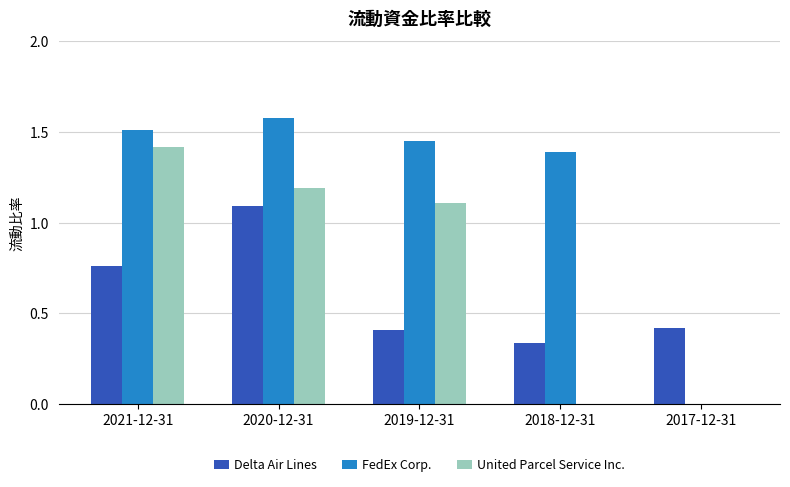

Which category has the highest value in the FedEx Corp. series?

2020-12-31